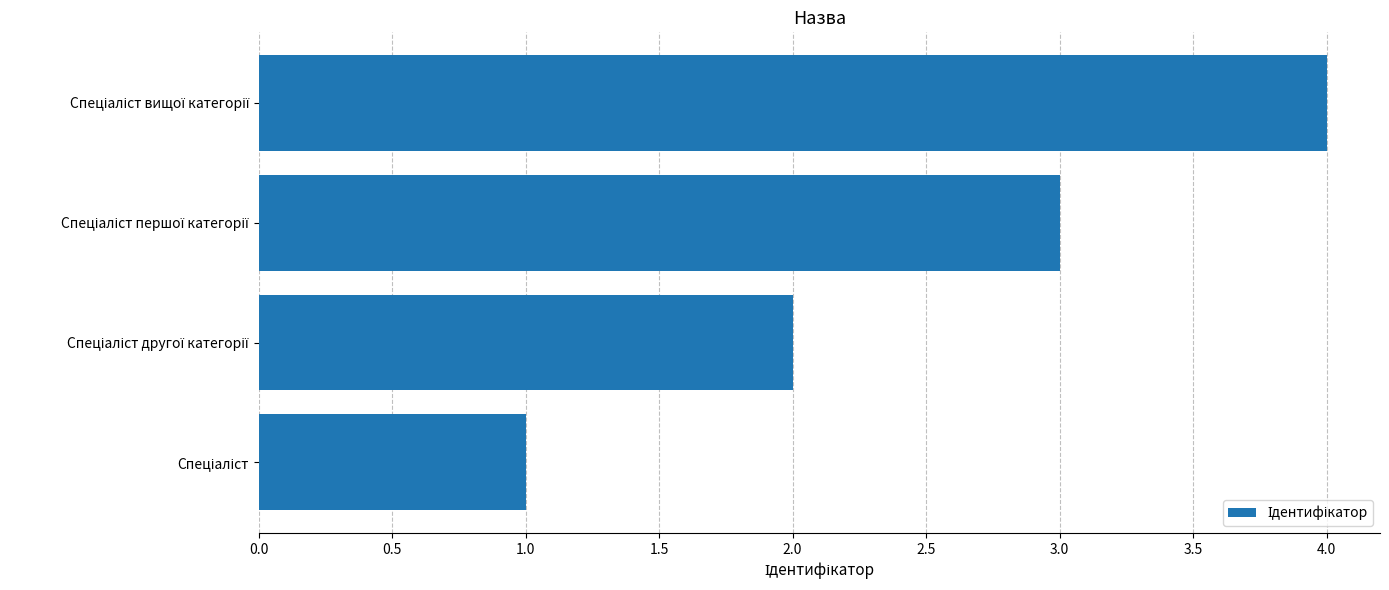

What is the maximum value shown in the chart?

4